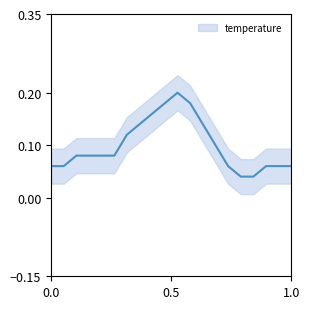

What is the difference between the values at 00:13 and 00:35?

0.1